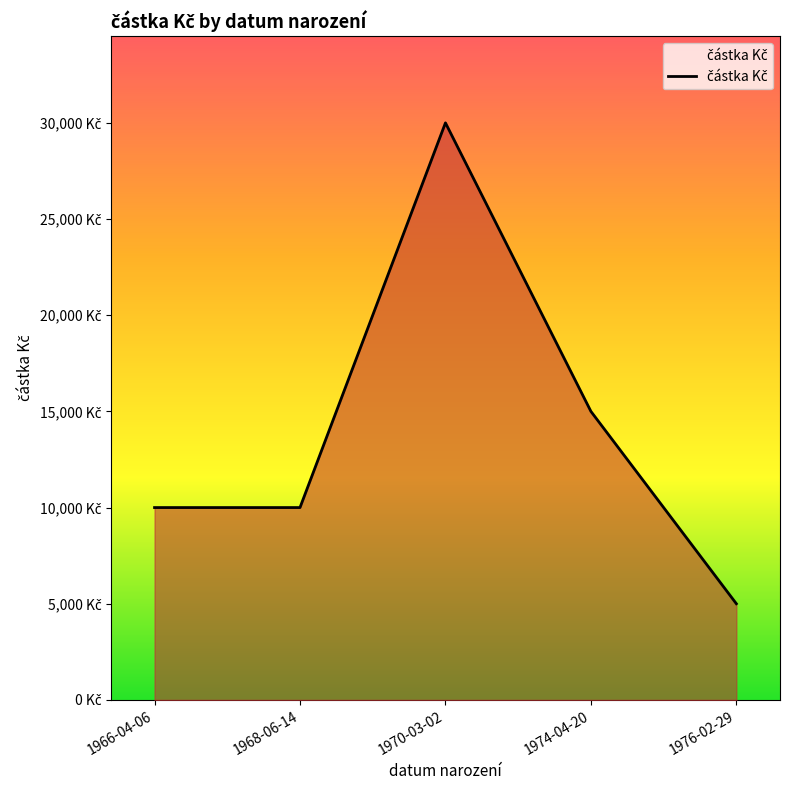

Does the chart have visible grid lines?

No